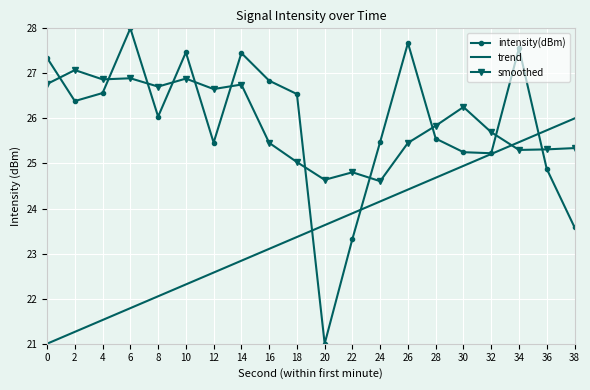

Where is the first local minimum for intensity(dBm)?

2